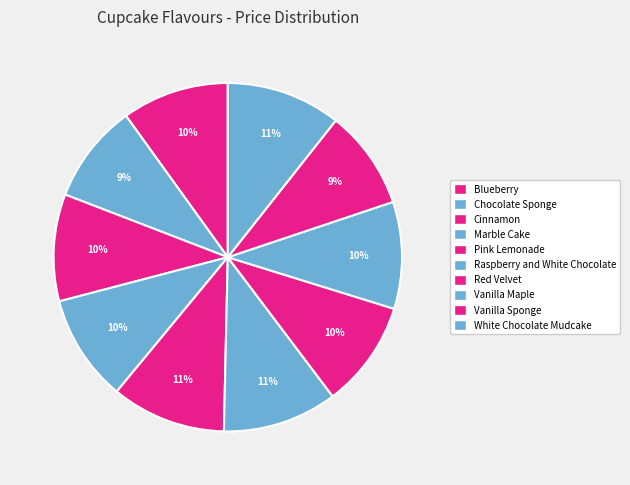

Count the number of slices in the pie.

10